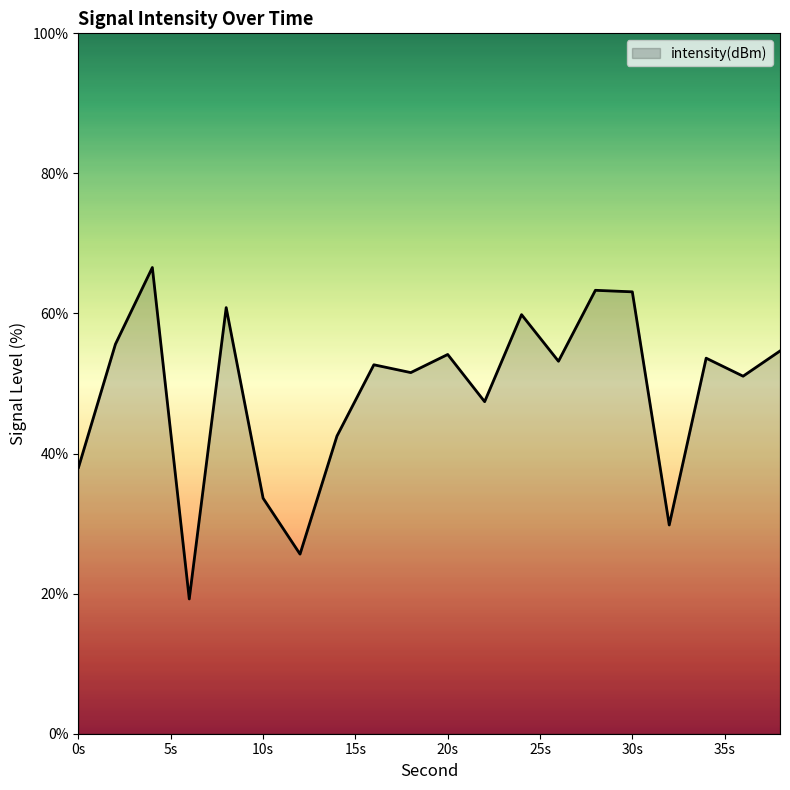

What is the smallest value displayed?

19.2